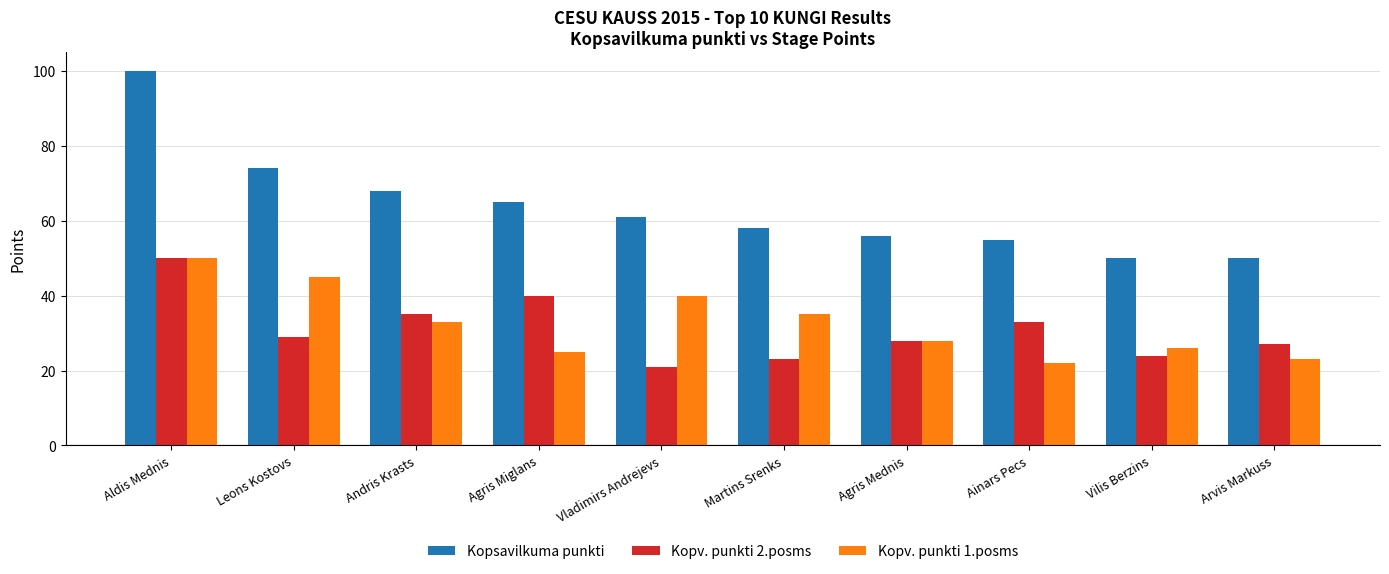

At how many categories does at least one series exceed 95?

1